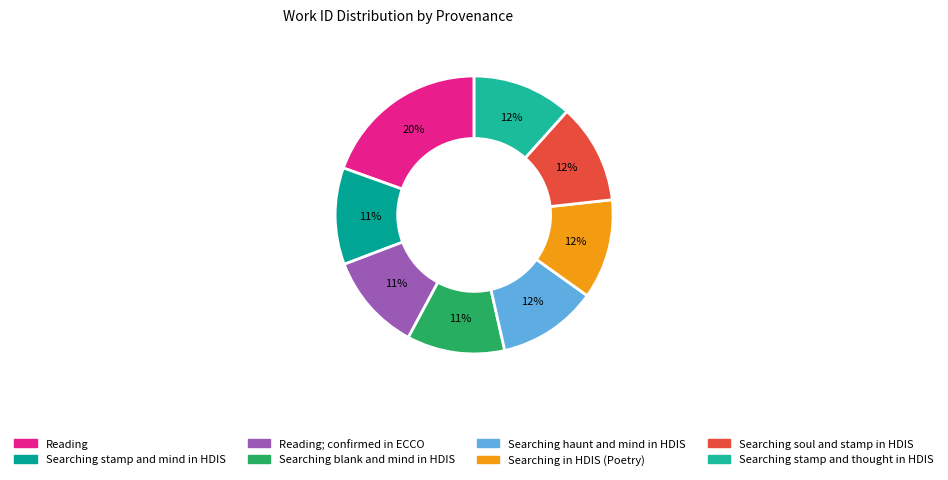

What is the largest slice in the pie chart?

Reading